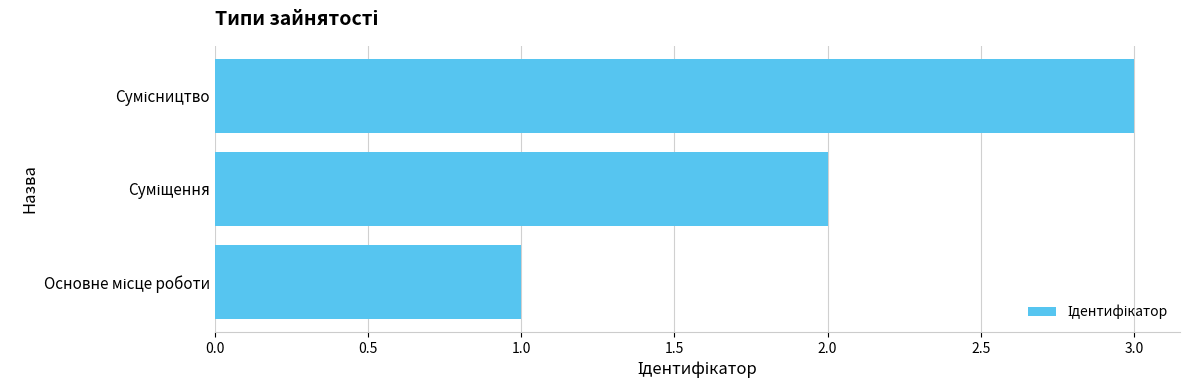

What is the greatest value displayed?

3